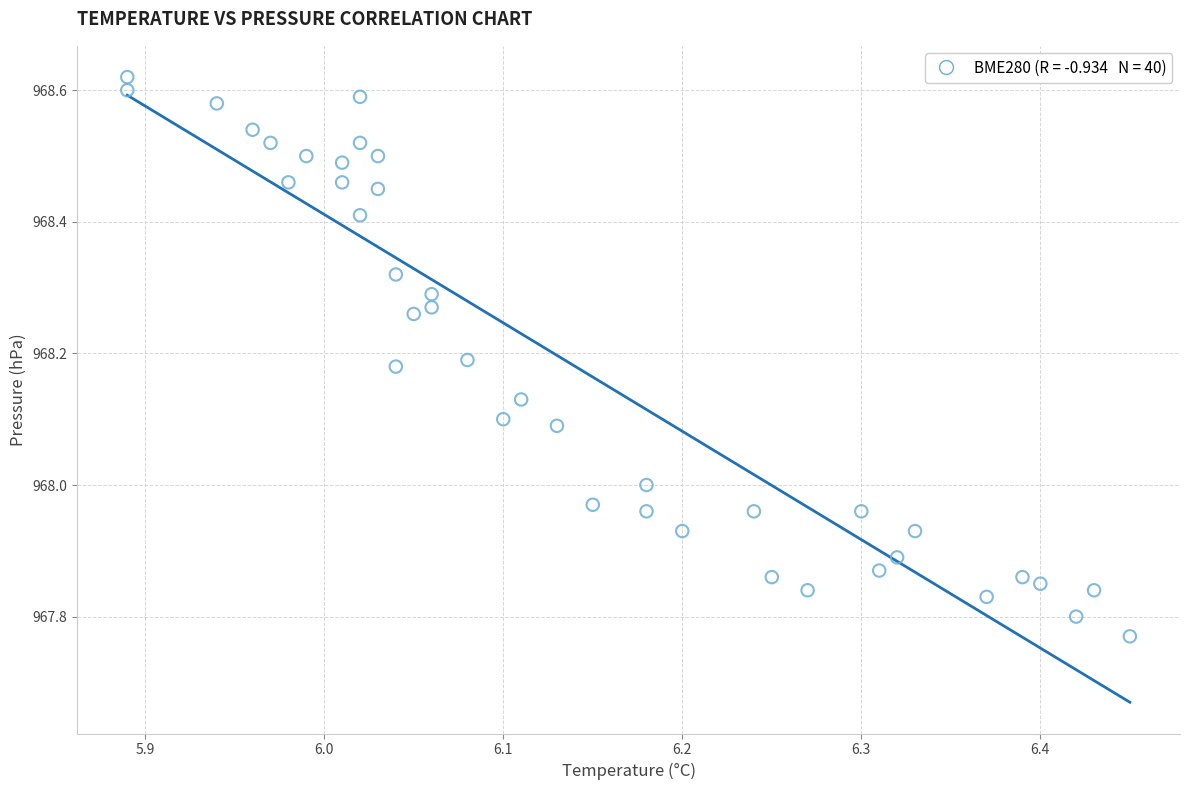

What is the range of X values (max minus min)?

0.6